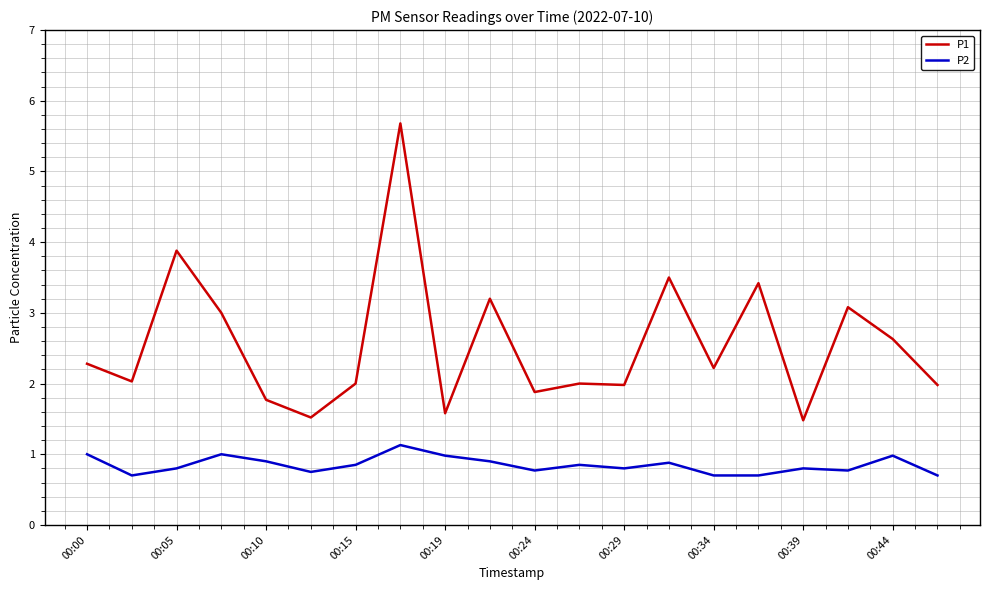

What are all the series names shown in the legend?

P1, P2